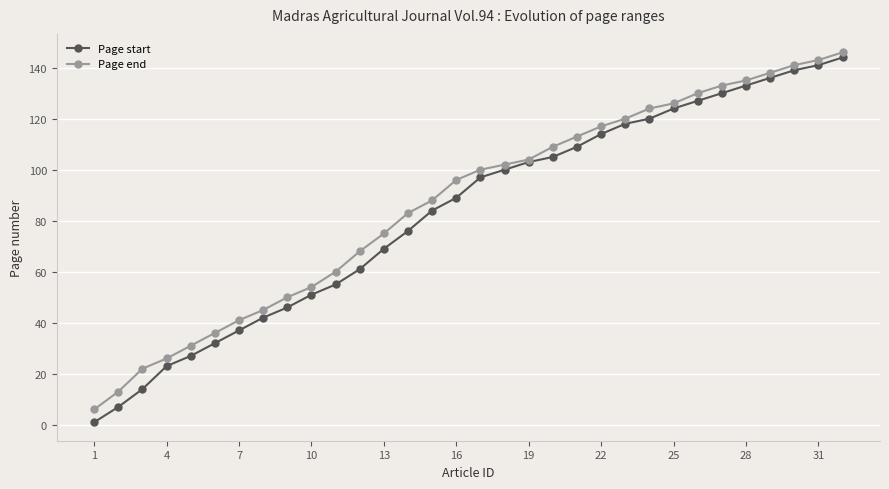

Which series has the widest spread of values?

Page start